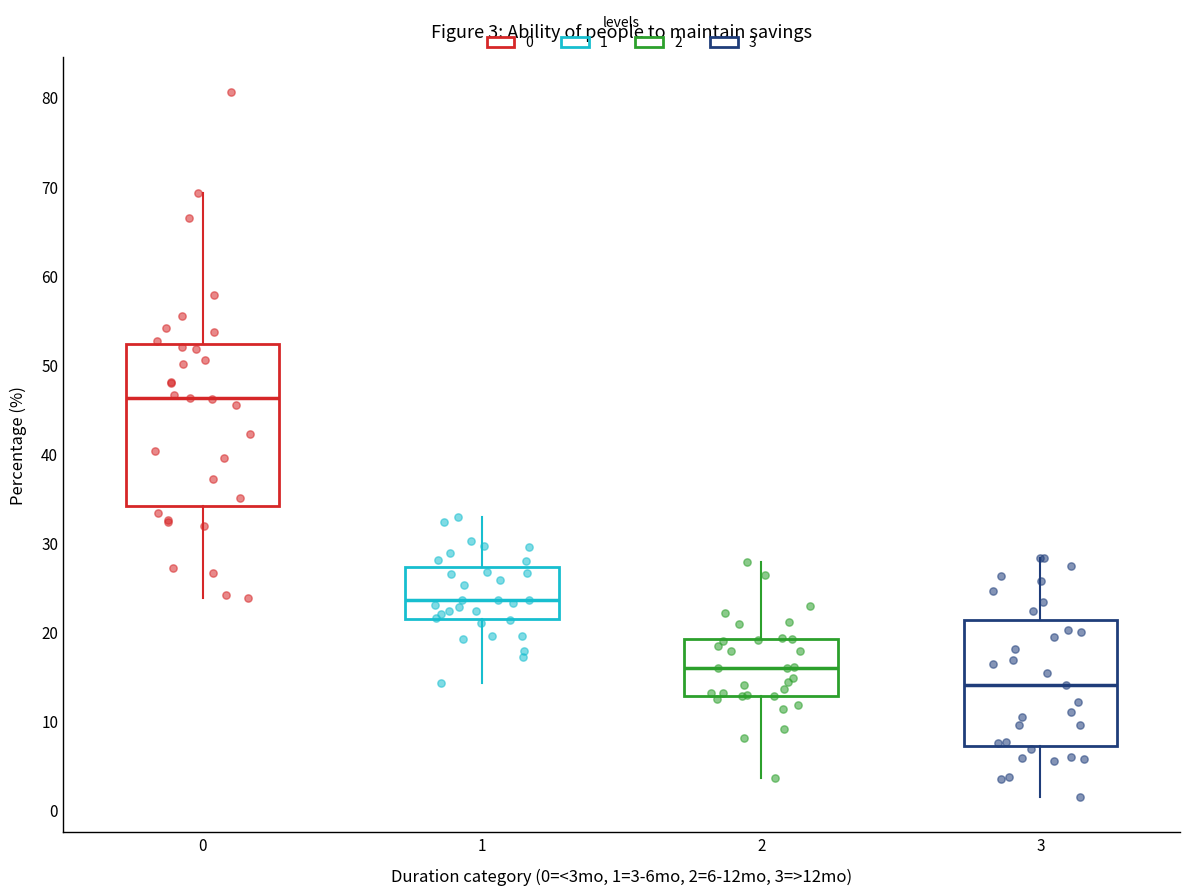

Which box's median line is the lowest?

3